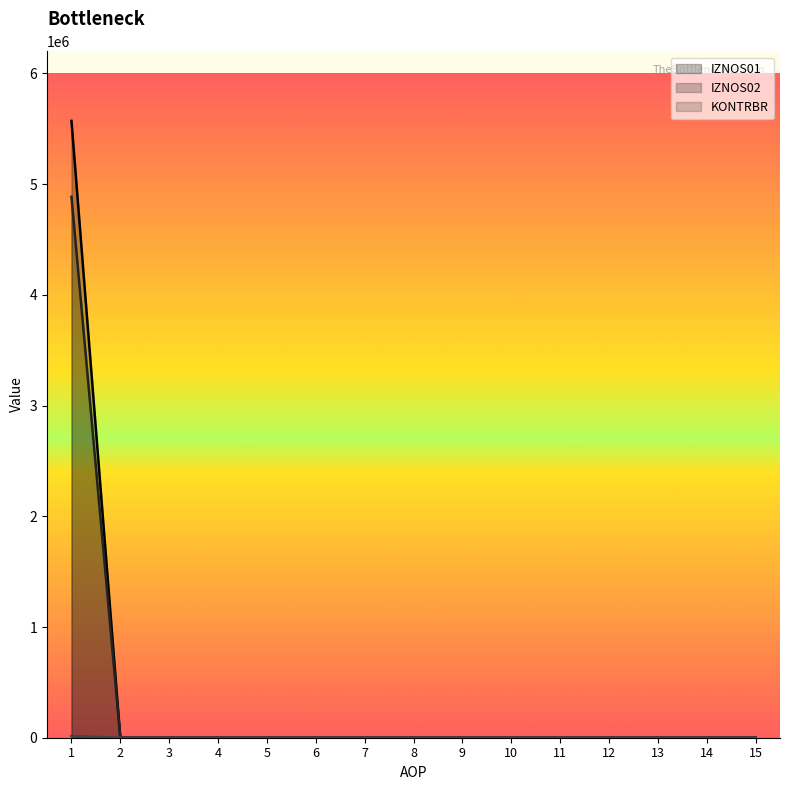

Reading left to right, transcribe all the data shown in this chart.

IZNOS01: 1=5571386.0	2=0.0	3=0.0	4=0.0	5=0.0	6=0.0	7=0.0	8=0.0	9=0.0	10=0.0	11=0.0	12=0.0	13=0.0	14=0.0	15=0.0
IZNOS02: 1=15342.2	2=0.0	3=0.0	4=0.0	5=0.0	6=0.0	7=0.0	8=0.0	9=0.0	10=0.0	11=0.0	12=0.0	13=0.0	14=0.0	15=0.0
KONTRBR: 1=4885417.7	2=0.0	3=0.0	4=0.0	5=0.0	6=0.0	7=0.0	8=0.0	9=0.0	10=0.0	11=0.0	12=0.0	13=0.0	14=0.0	15=0.0